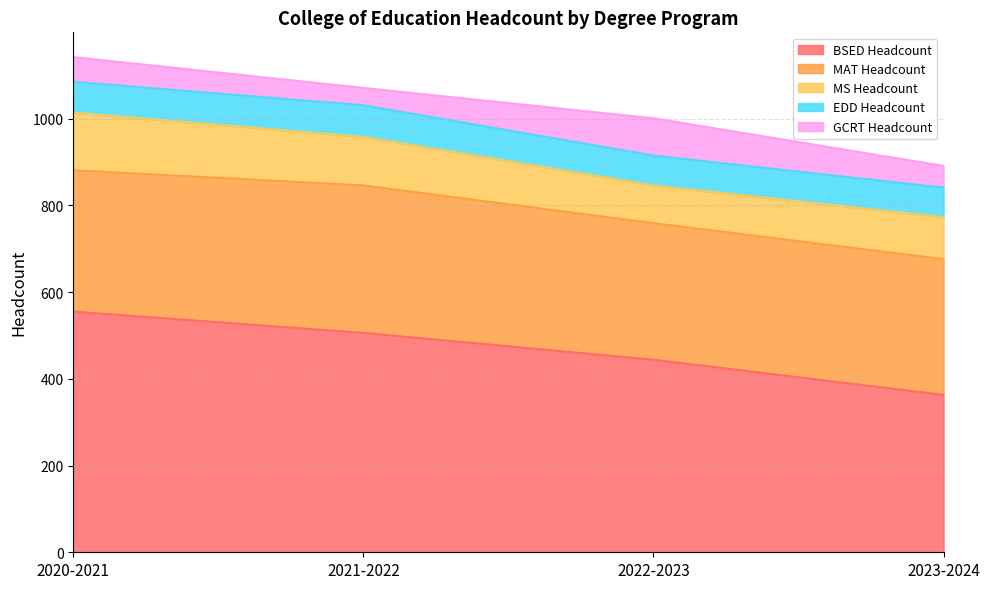

What are all the series names shown in the legend?

BSED Headcount, MAT Headcount, MS Headcount, EDD Headcount, GCRT Headcount